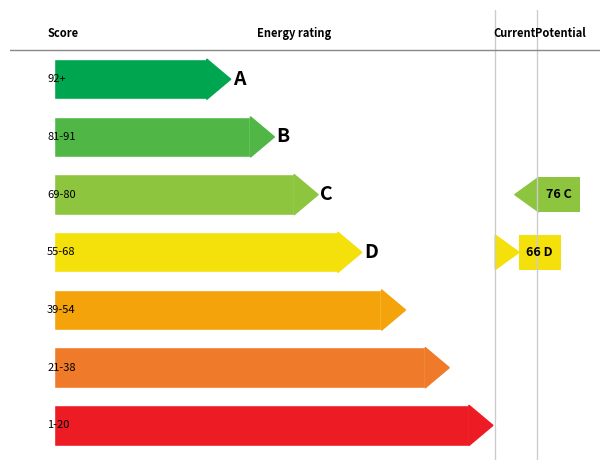

What is the label of the 5th bar from the right?

69-80